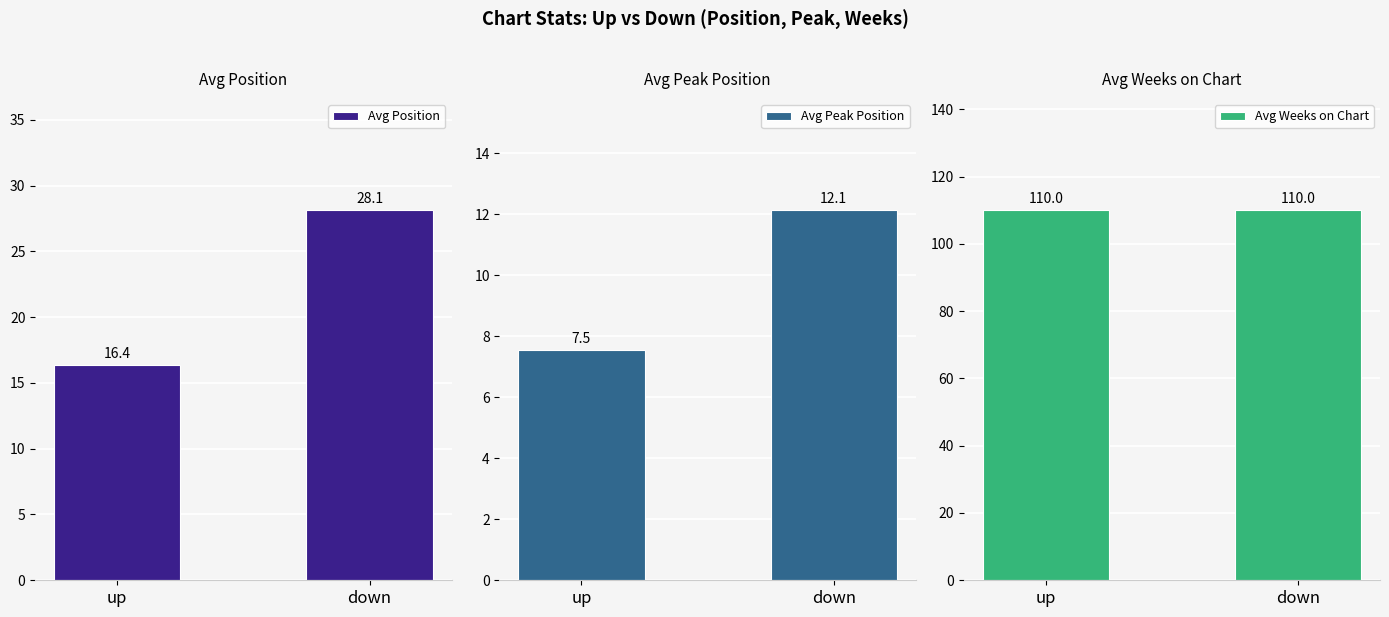

True or false: Avg Weeks on Chart has a value of 110.0 at up.

True